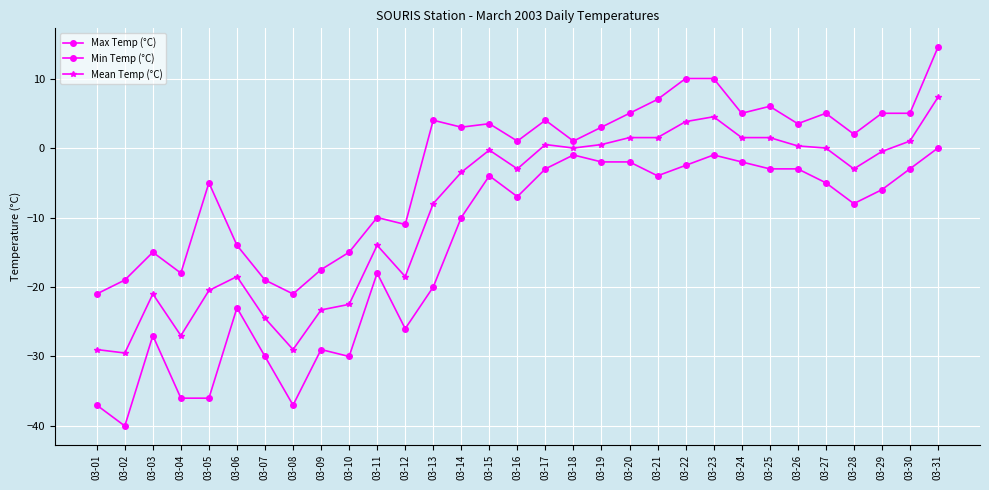

At which category does Max Temp (°C) reach its first local peak?

03-03